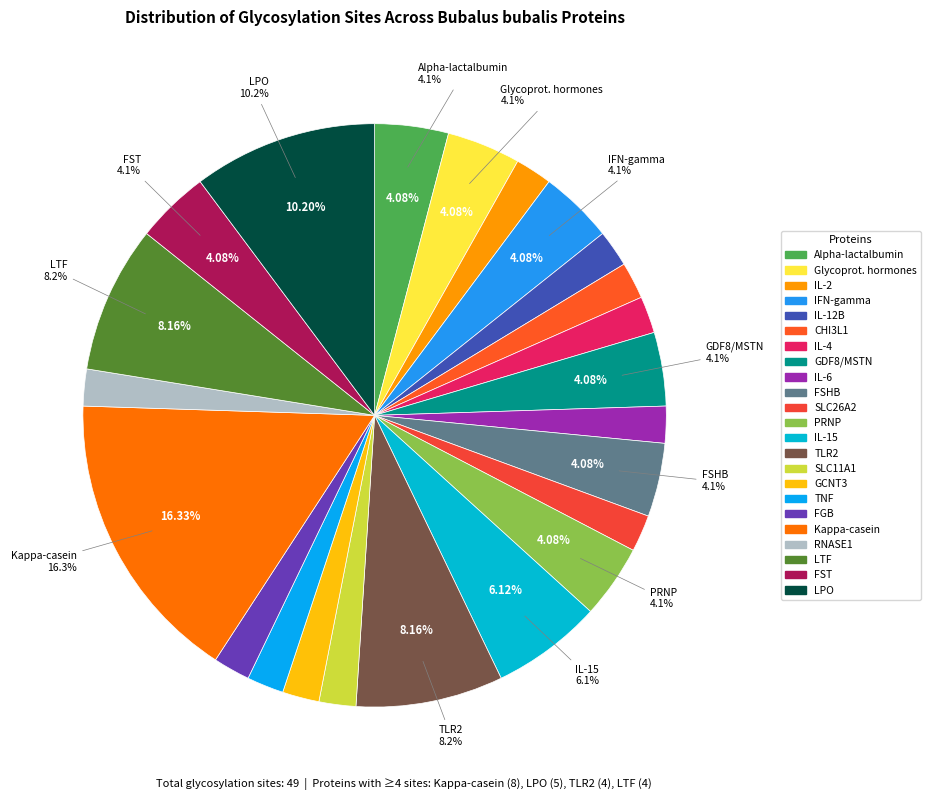

Count the number of slices in the pie.

23